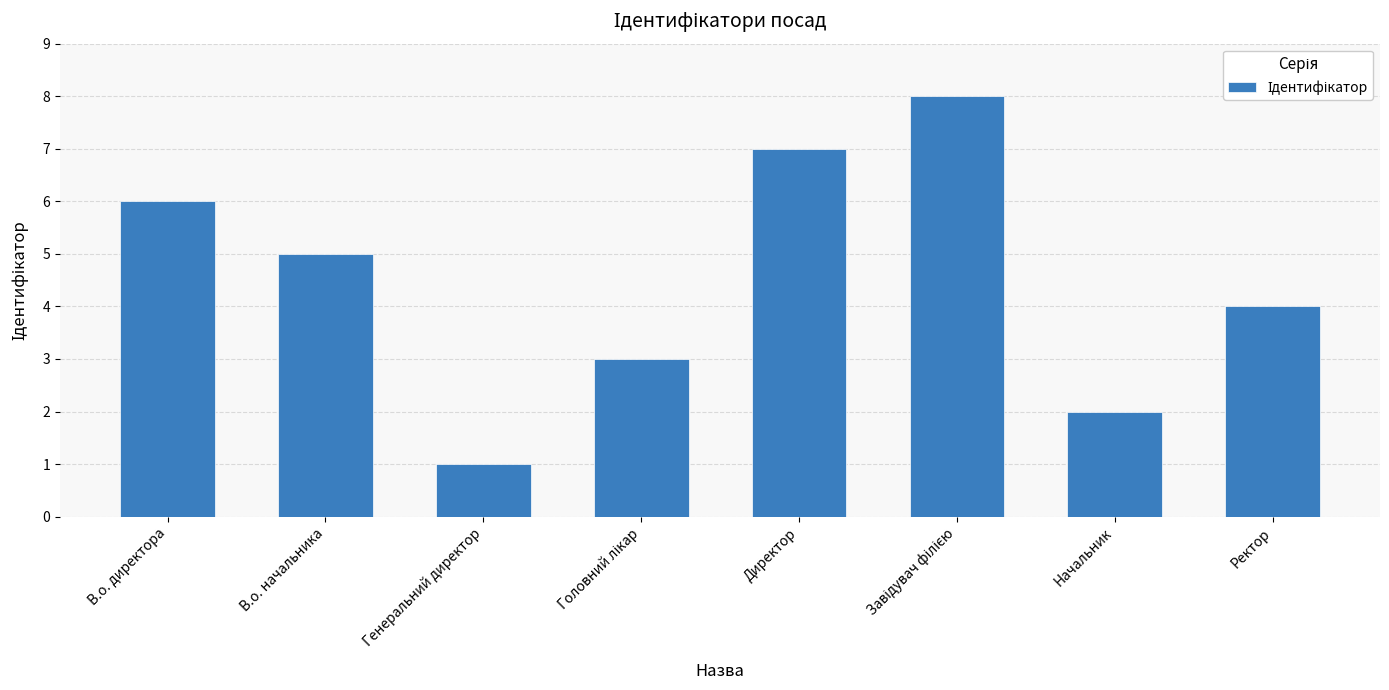

What is the difference between the second highest and second lowest values?

5